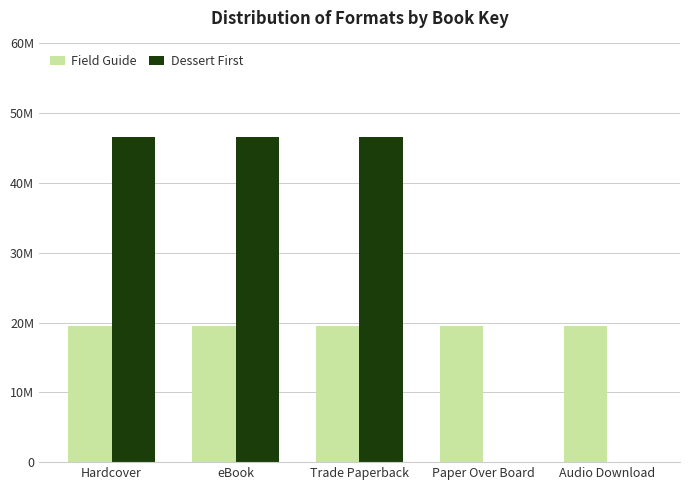

The Dessert First series shows 46601826 at eBook. True or false?

True